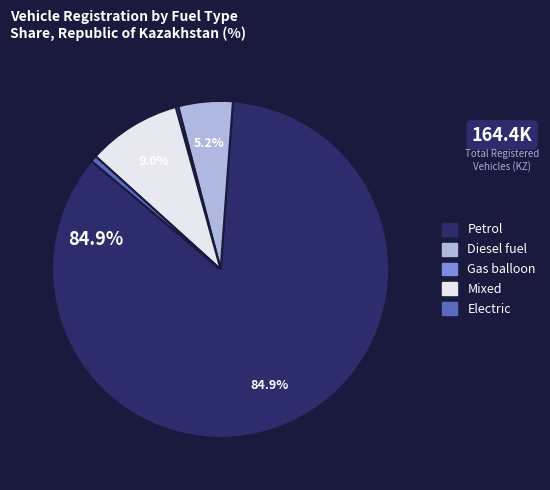

Is there any slice that represents more than half of the pie?

Yes